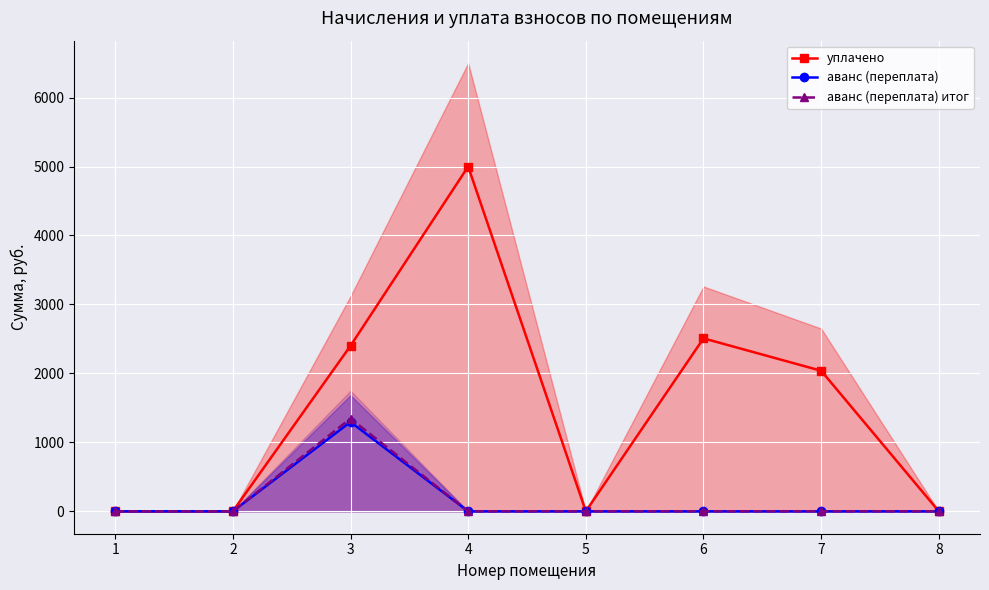

Between 7 and 8, which series saw the biggest shift?

уплачено